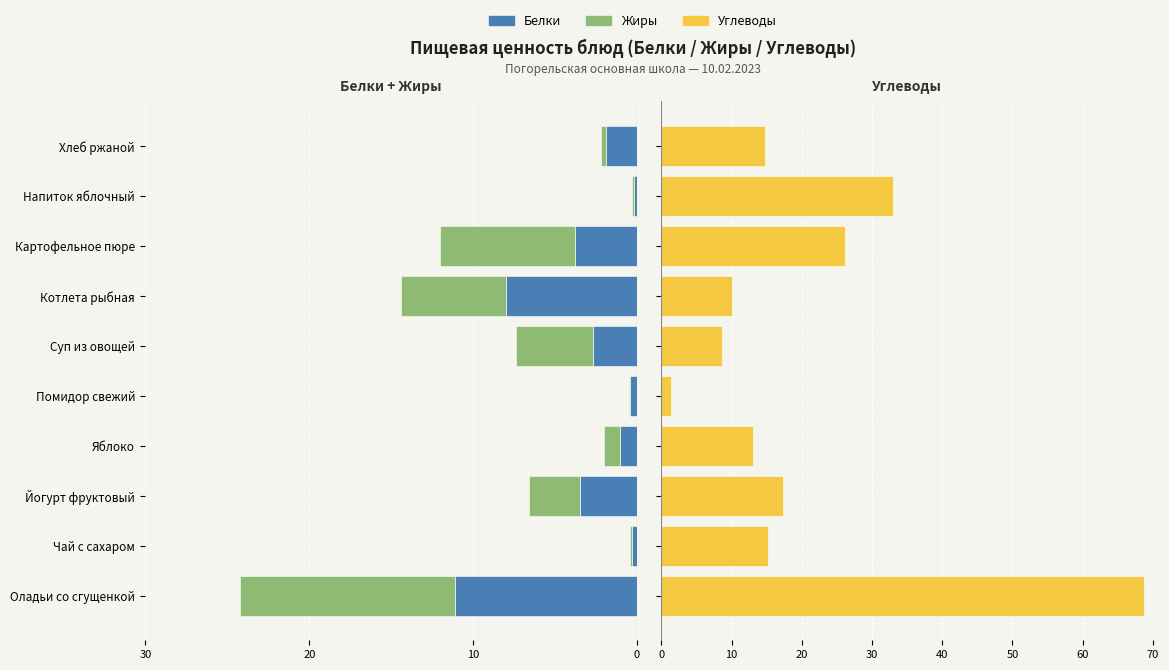

Which series has the largest total across all categories?

Углеводы